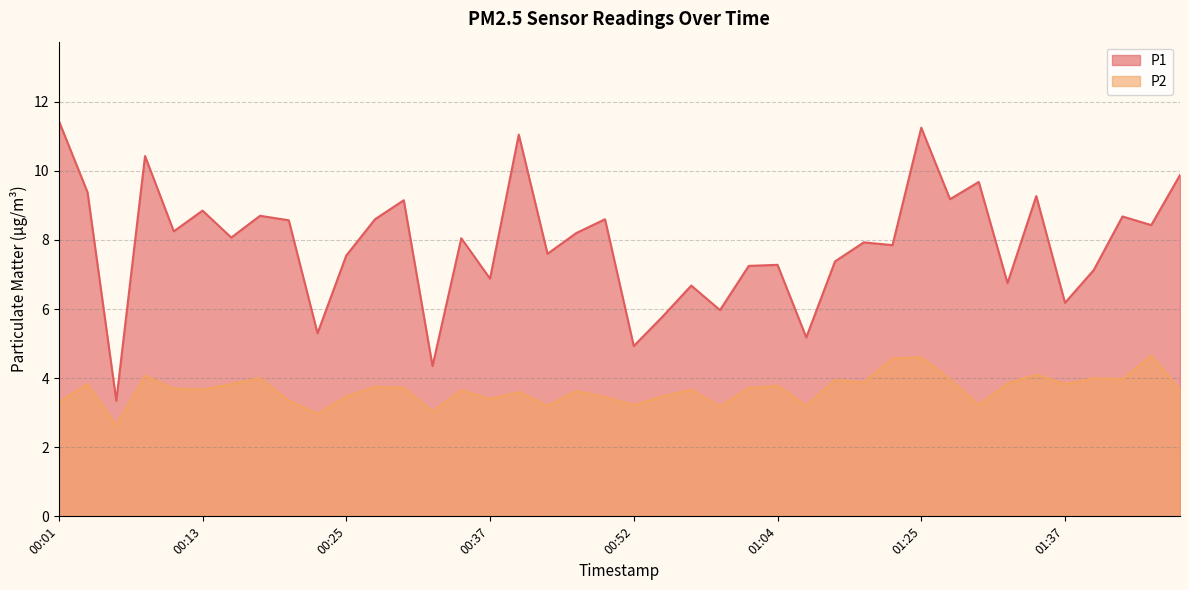

How many lines are shown in the chart?

2